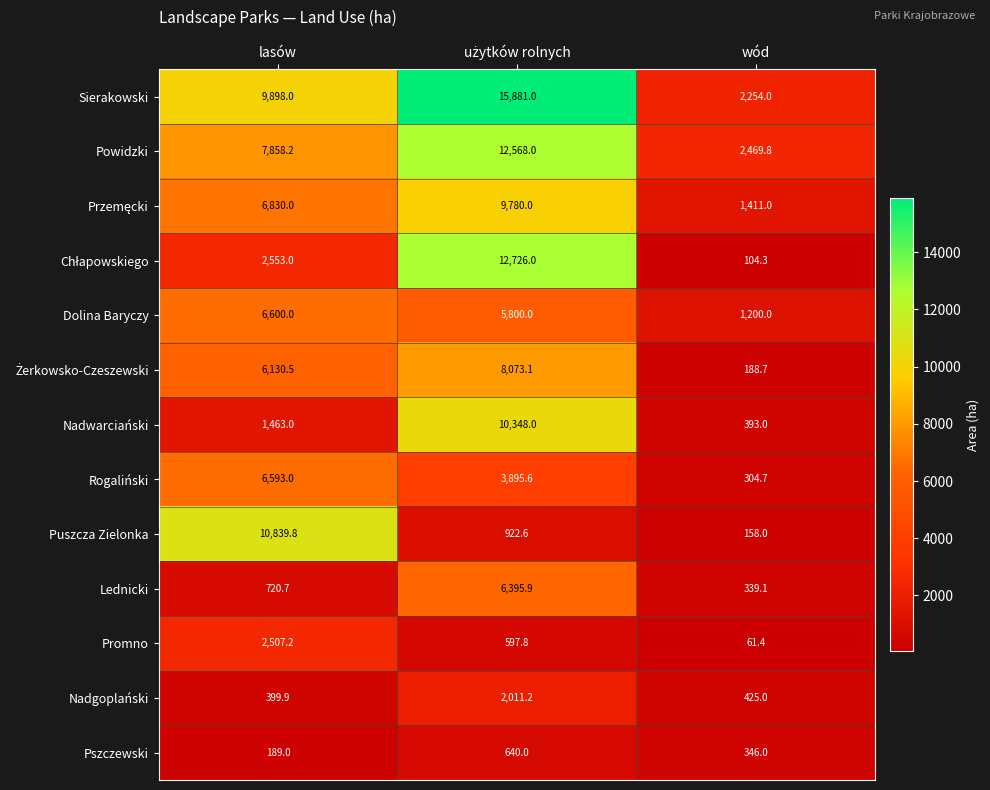

At which label does Promno first exceed 597?

lasów